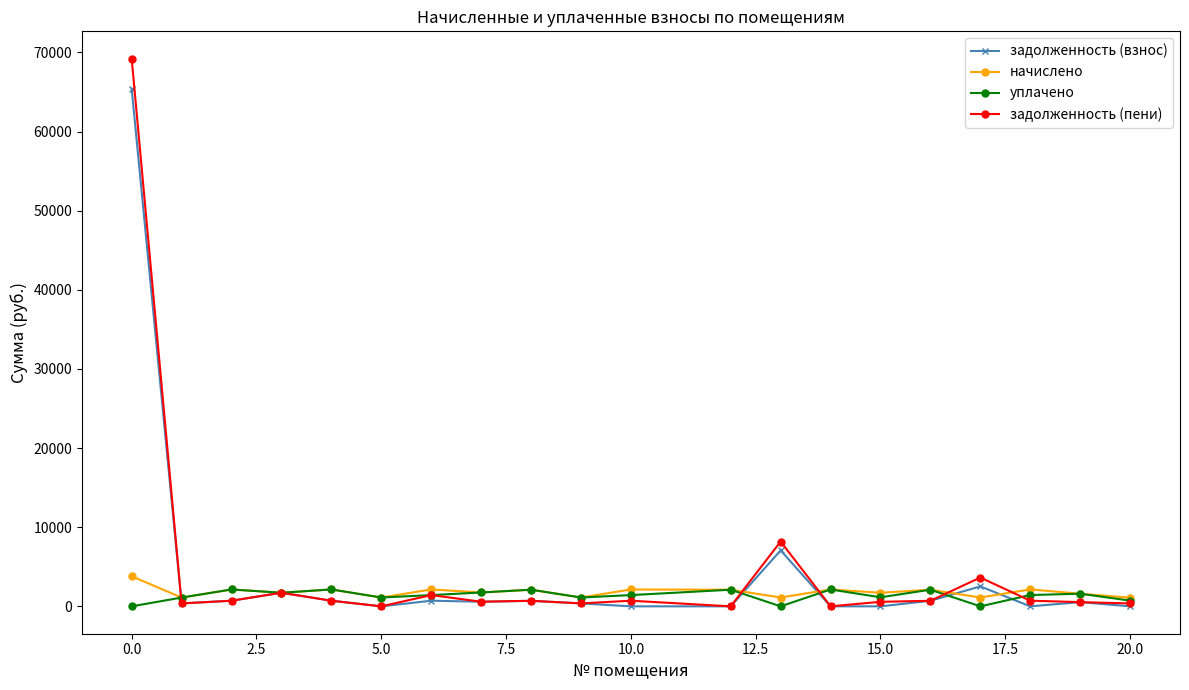

Is this an area chart (filled region under the line)?

No